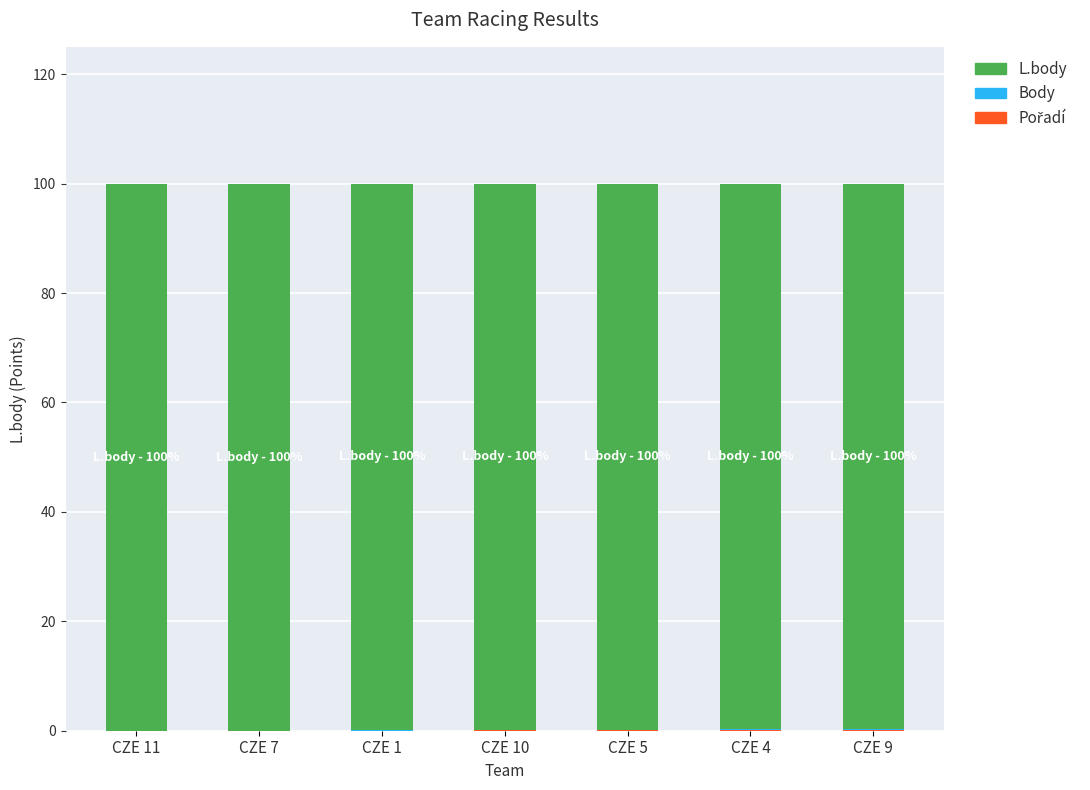

Are the bars horizontal?

No